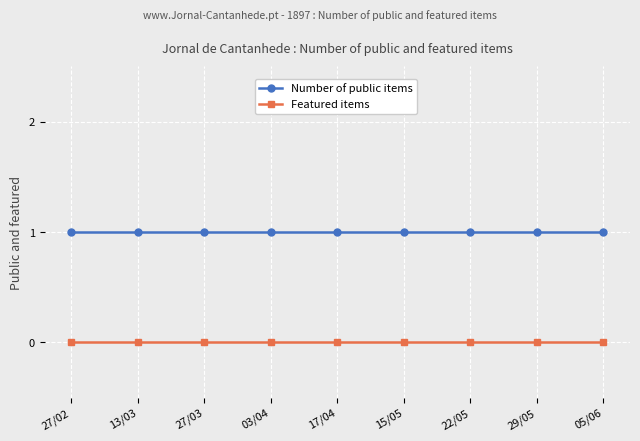

List the series in order of their overall mean, lowest first.

Featured items, Number of public items